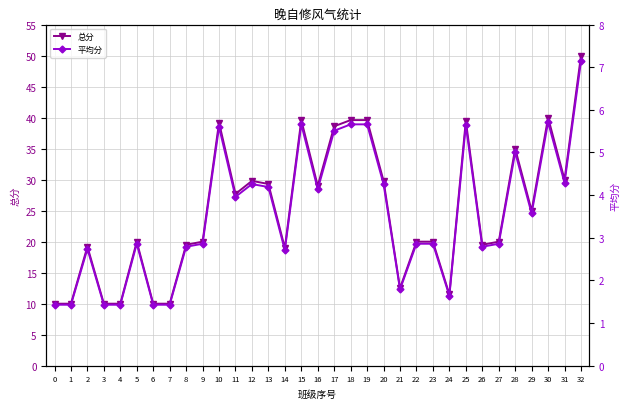

What is the minimum value shown in the chart?

1.4